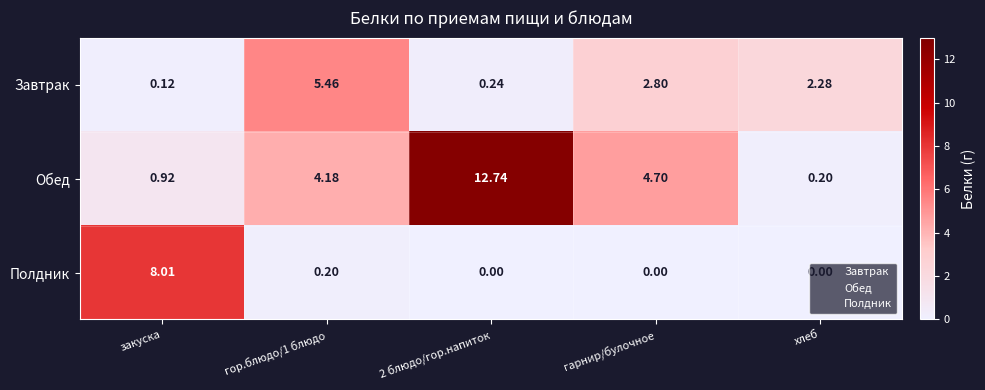

Which series has the largest range (max minus min)?

Обед